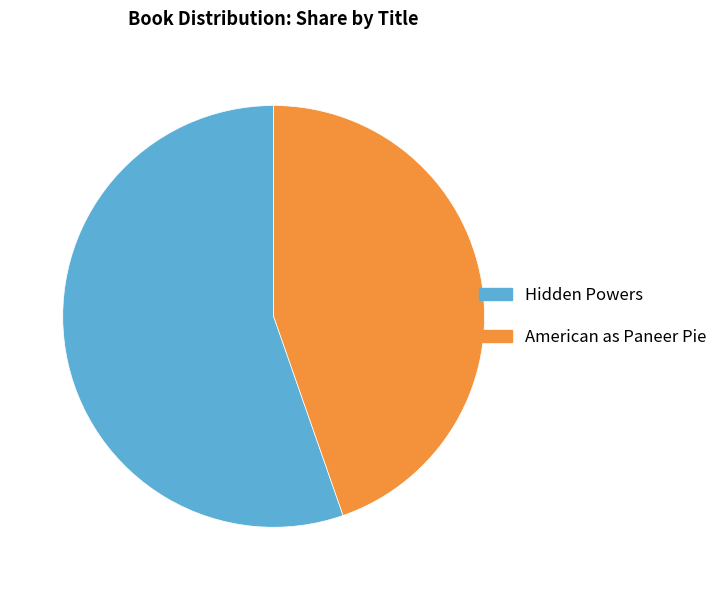

Which slice represents more than half of the pie?

Hidden Powers